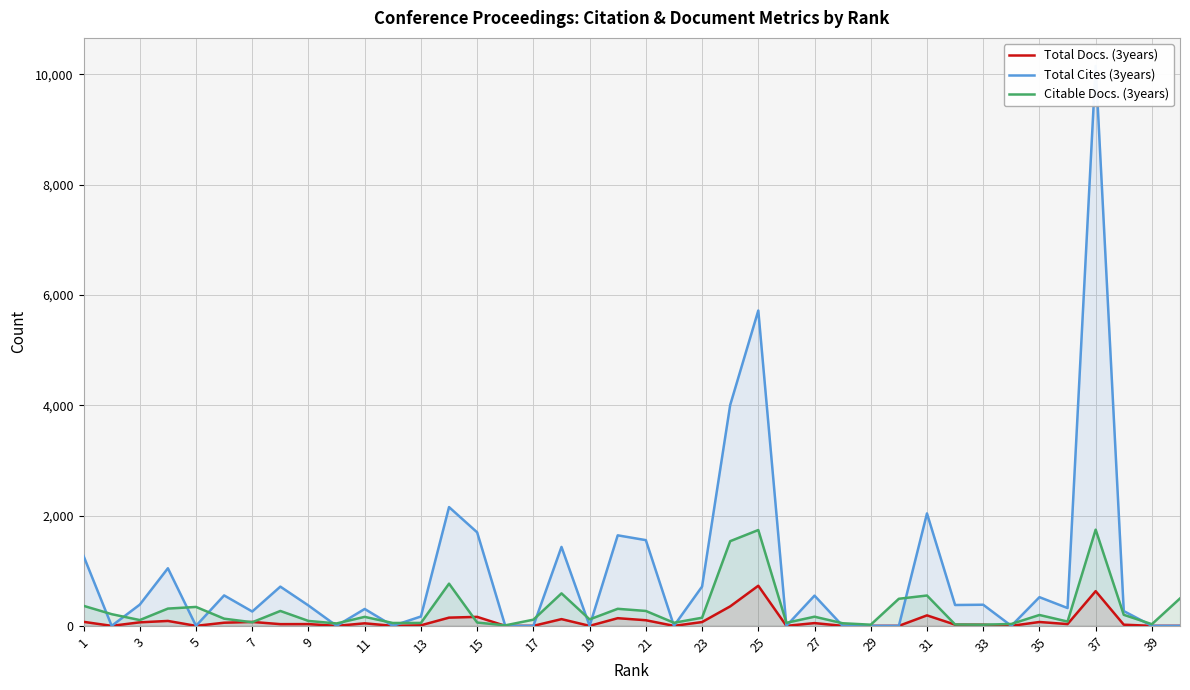

Which series has the largest total across all categories?

Total Cites (3years)